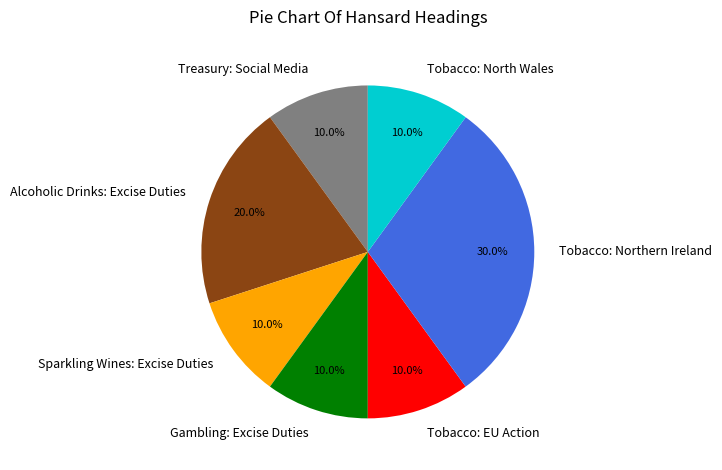

Is the sum of Sparkling Wines: Excise Duties and Treasury: Social Media greater than half?

No